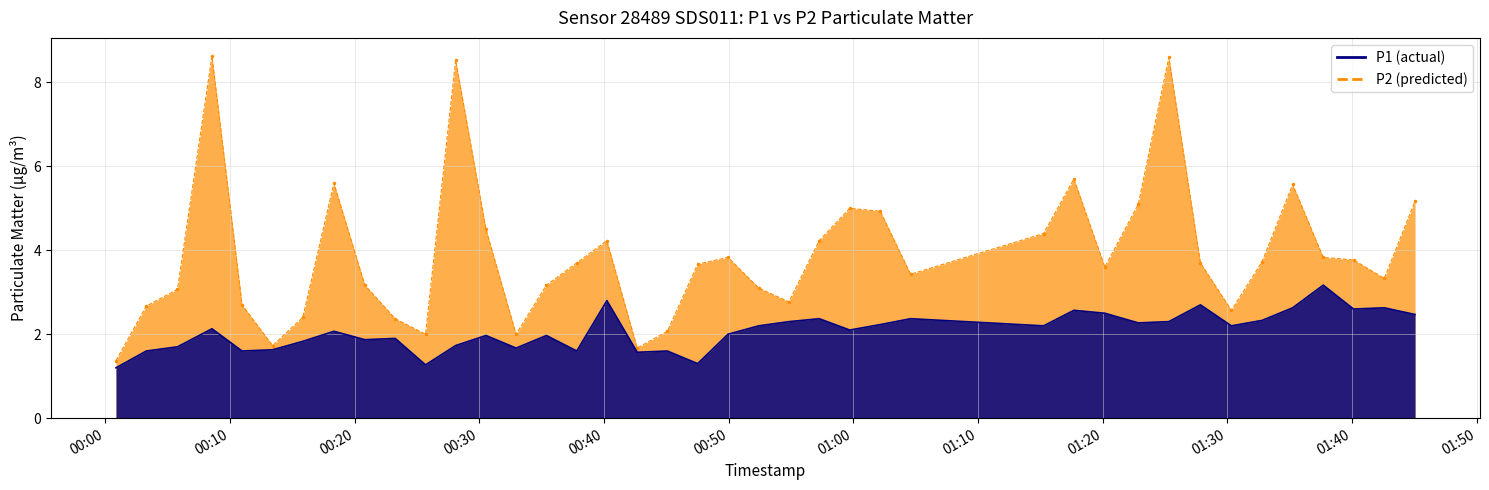

What is the difference between the maximum and minimum values in the P1 series?

7.3